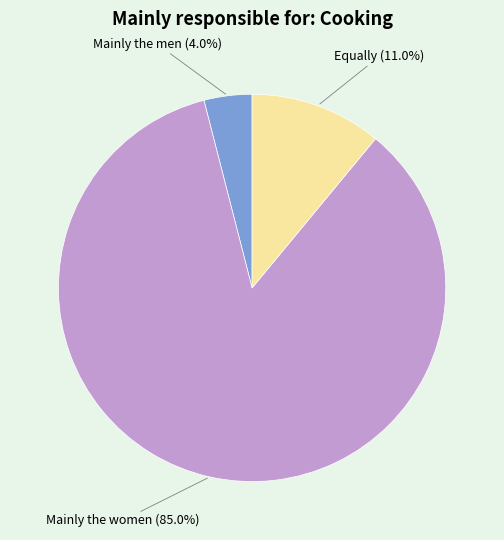

Is there a majority slice in this chart?

Yes